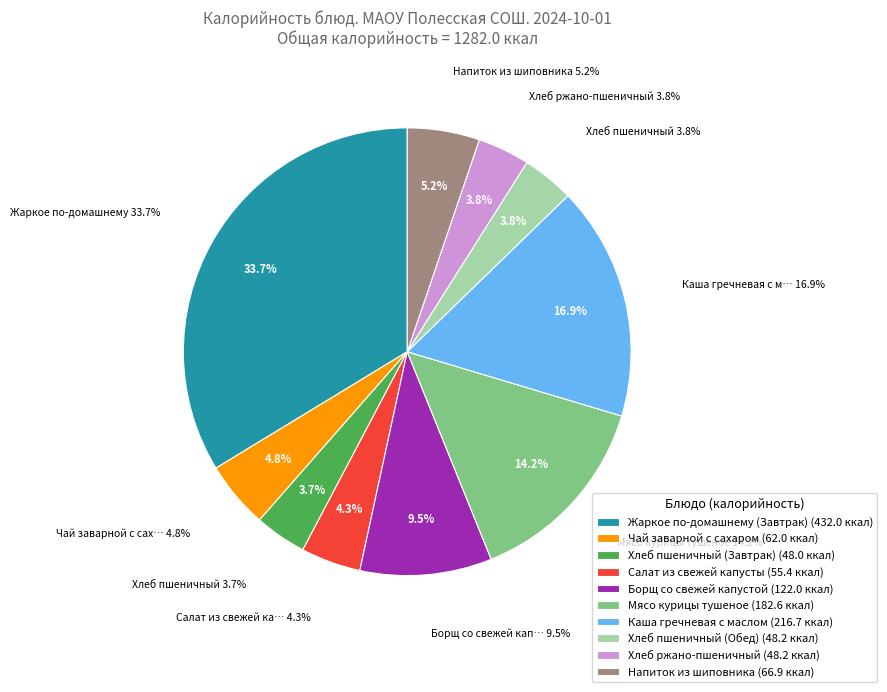

Between Хлеб пшеничный (Обед) and Жаркое по-домашнему (Завтрак), which is larger?

Жаркое по-домашнему (Завтрак)